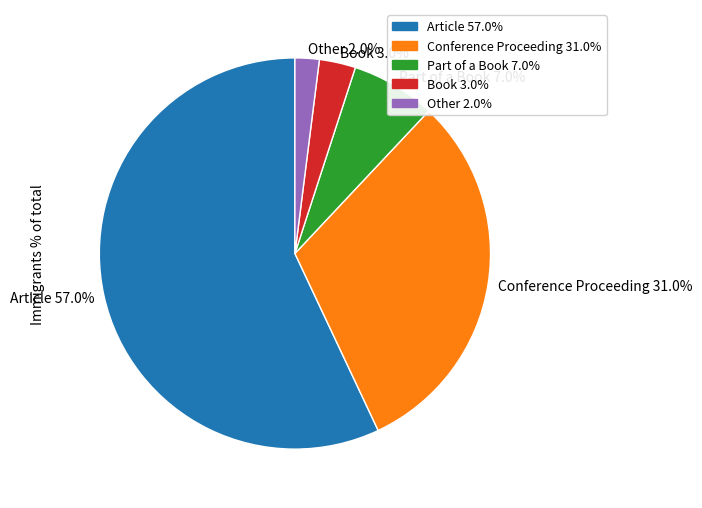

Count the number of slices in the pie.

5